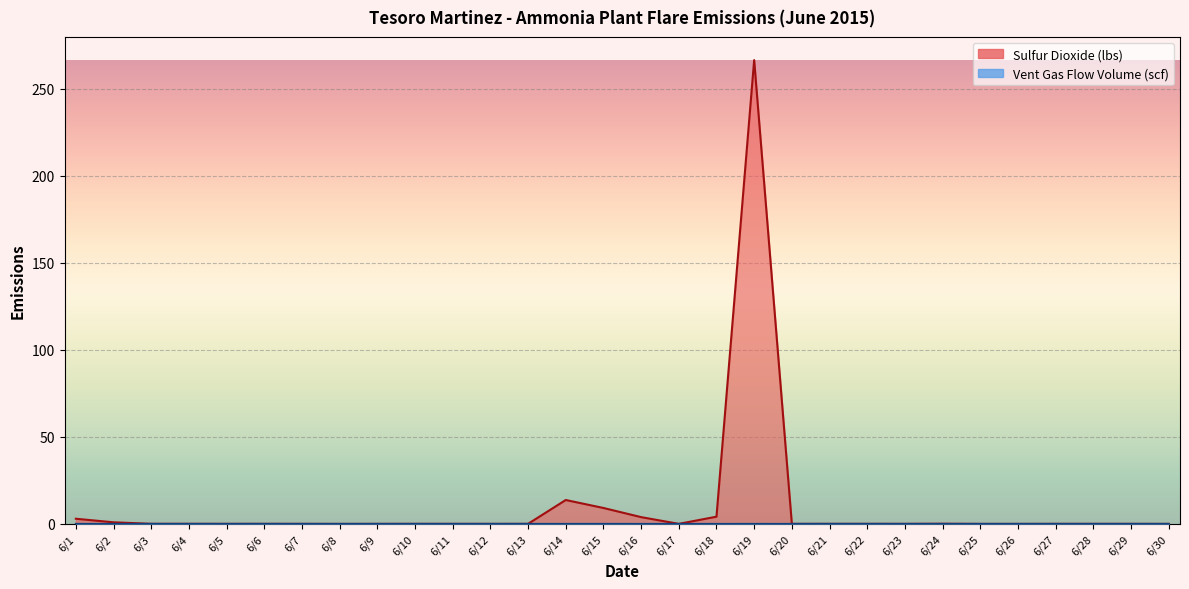

Is it true that Sulfur Dioxide (lbs) equals 0.9 at 6/2?

True